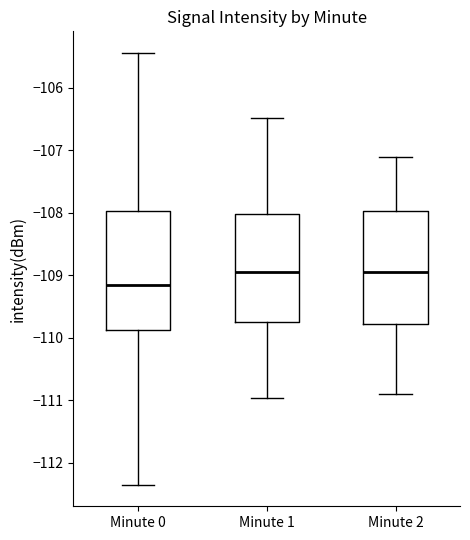

Where is the lower edge of the box for Minute 0 on the y-axis? The values are not printed on the chart, so give them approximately, as read against the axis.

-109.9